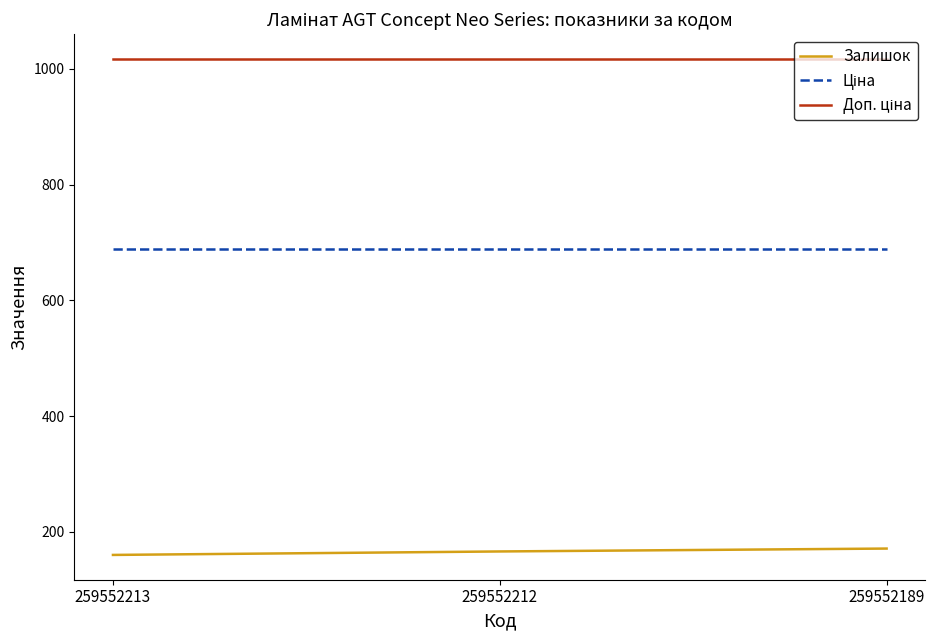

What is the total value across all series at 259552213?

1865.8